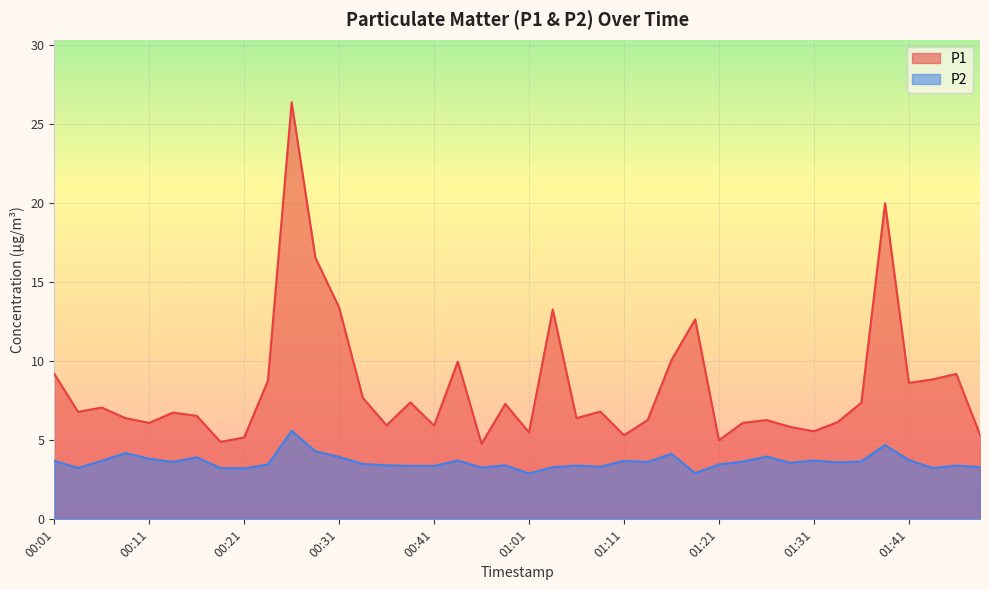

What is the difference between the second highest and minimum values in the P1 series?

15.2